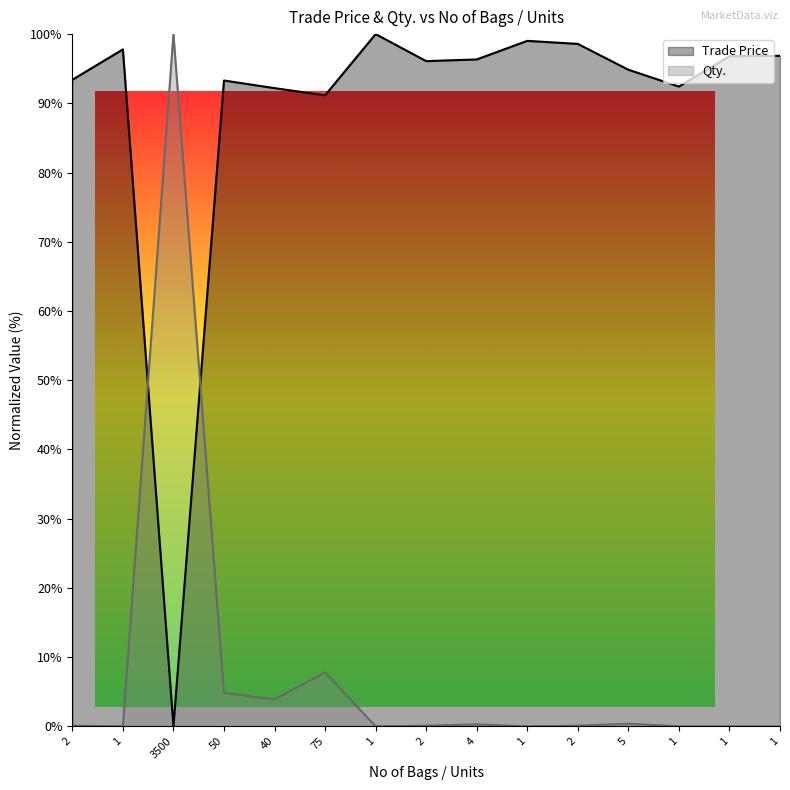

True or false: Qty. and Trade Price cross at least once.

True